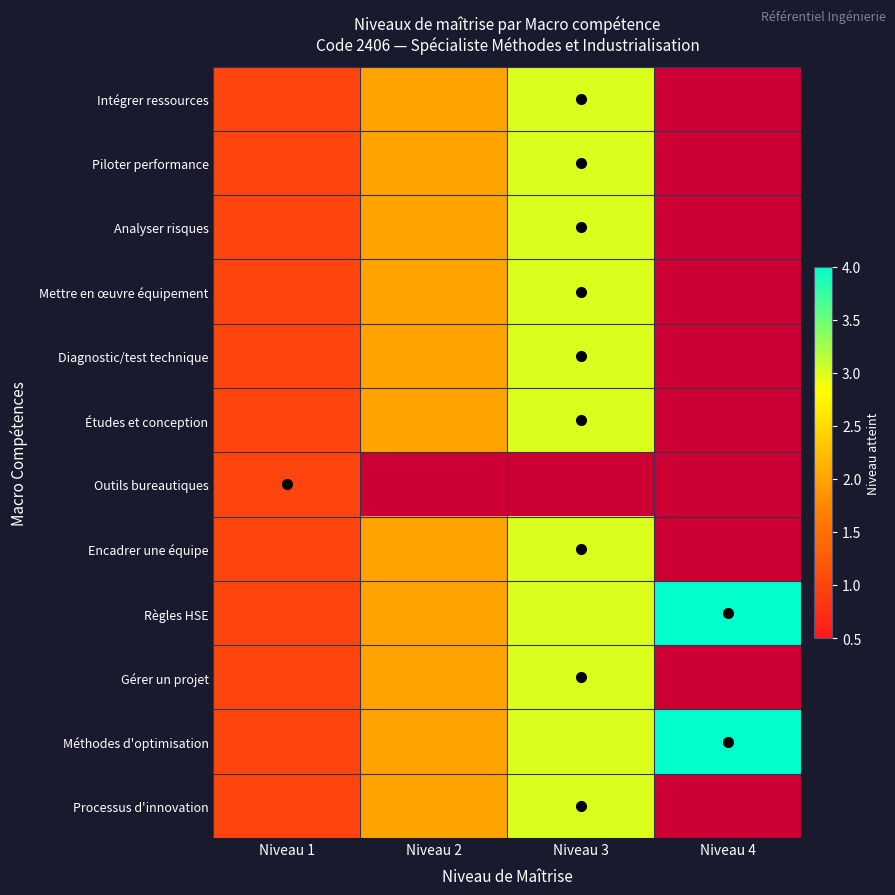

Which has a higher value, Niveau 3 or Niveau 4?

Niveau 4